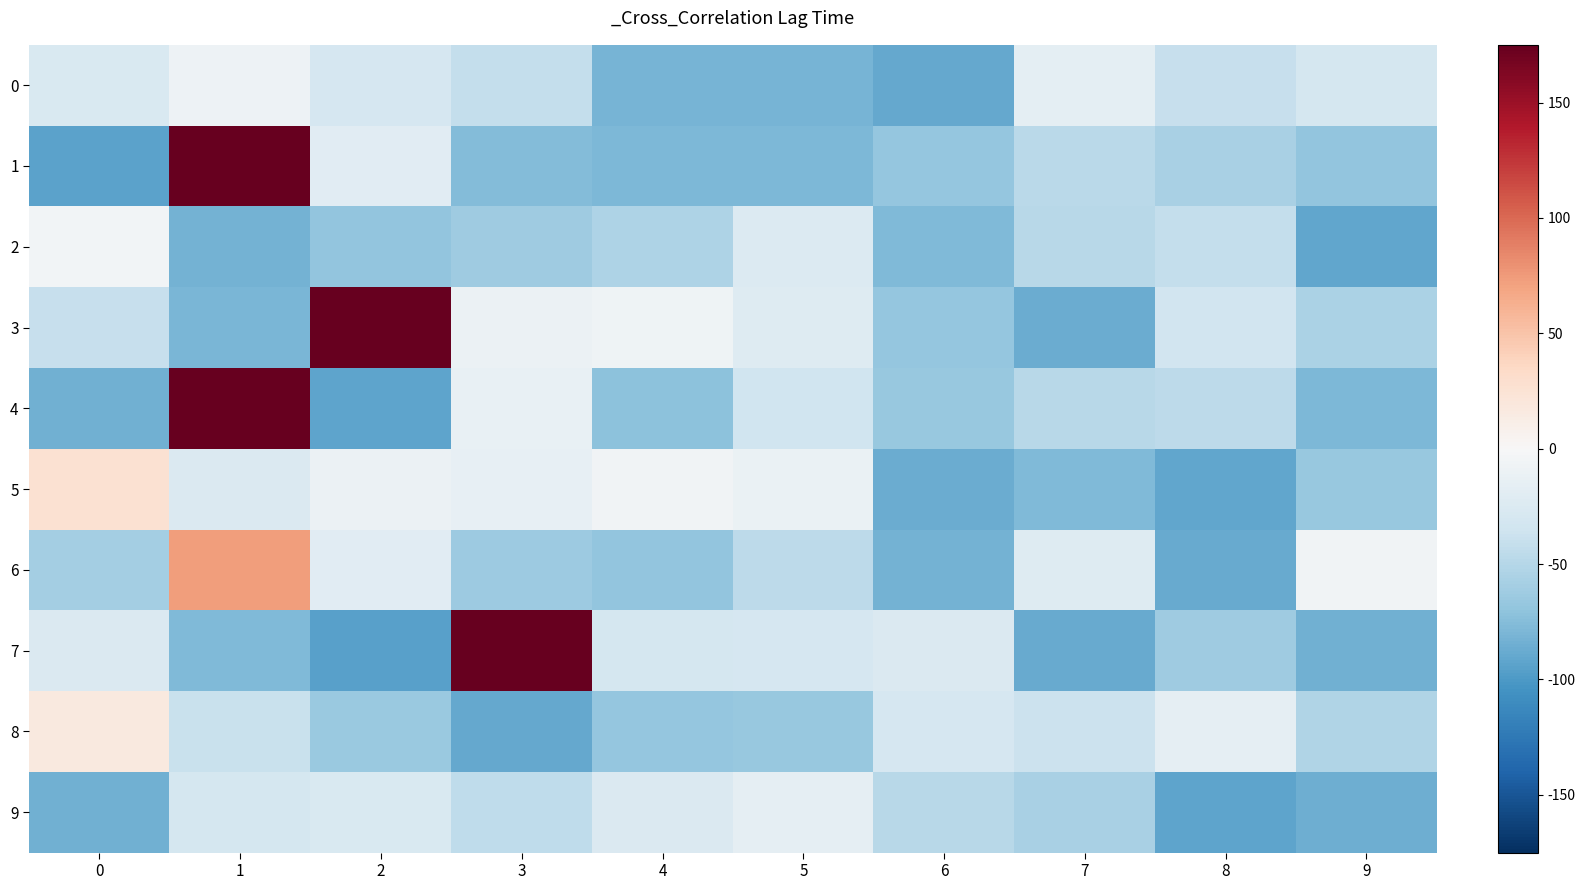

Rank the series by their maximum value, from lowest to highest.

9, 0, 2, 8, 5, 6, 4, 1, 7, 3